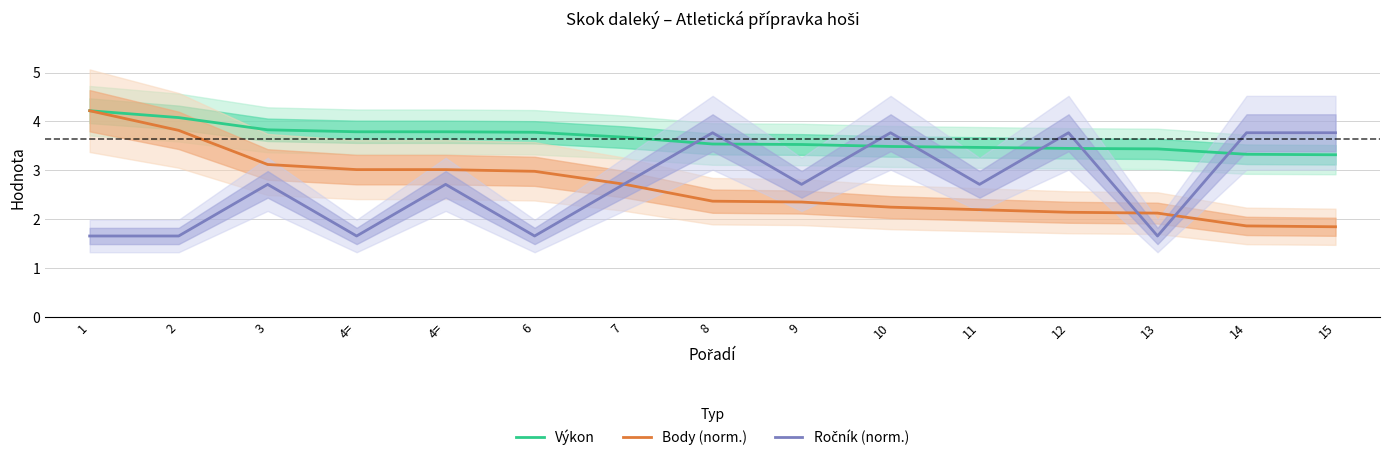

What is the highest value of the Ročník (norm.) series?

3.8